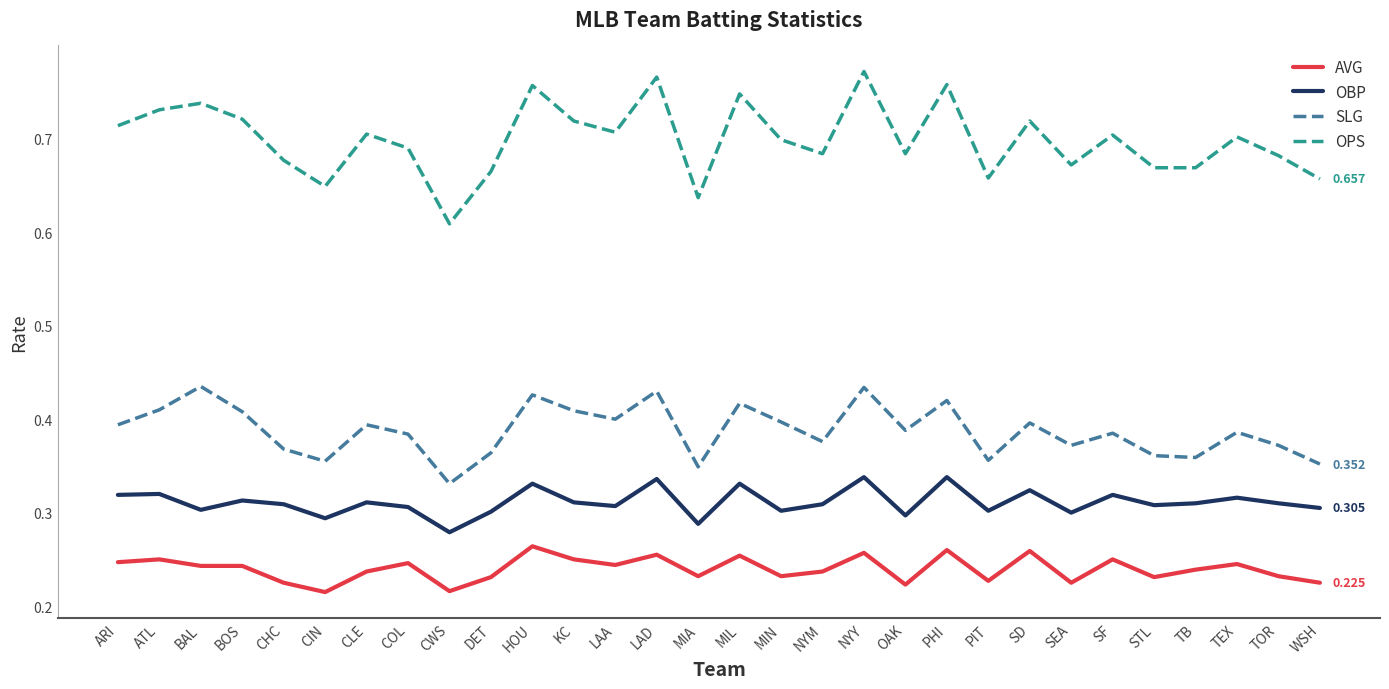

What is the sum of all OPS values?

21.0